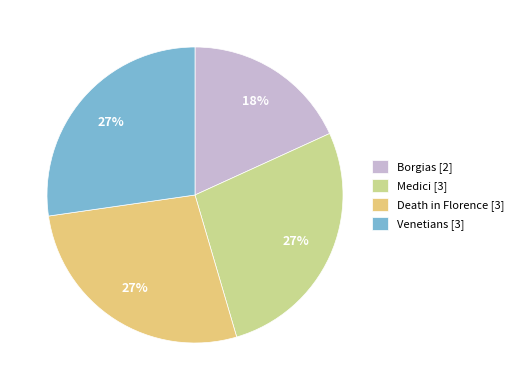

Count the number of slices in the pie.

4